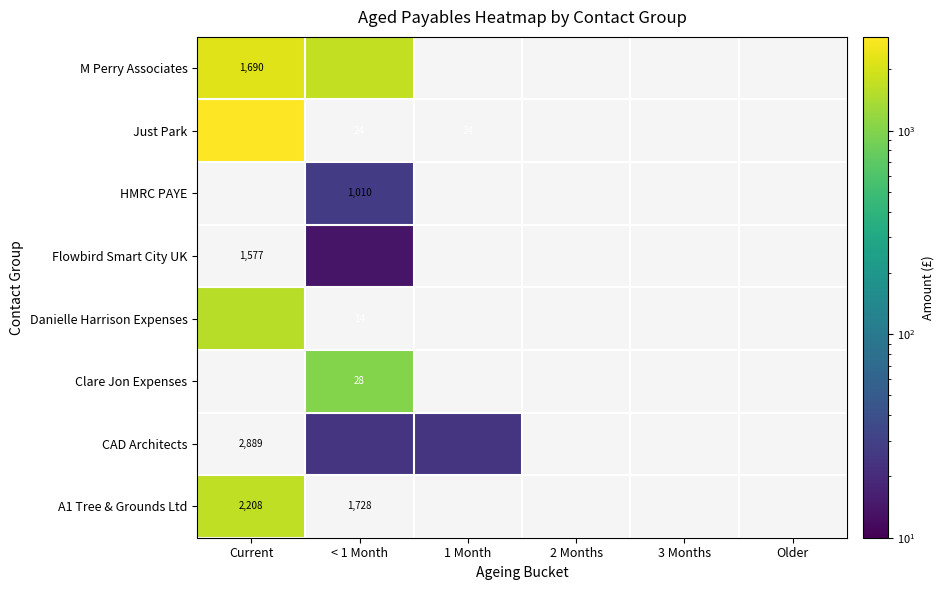

What is the difference between the highest and lowest values at < 1 Month?

1714.2